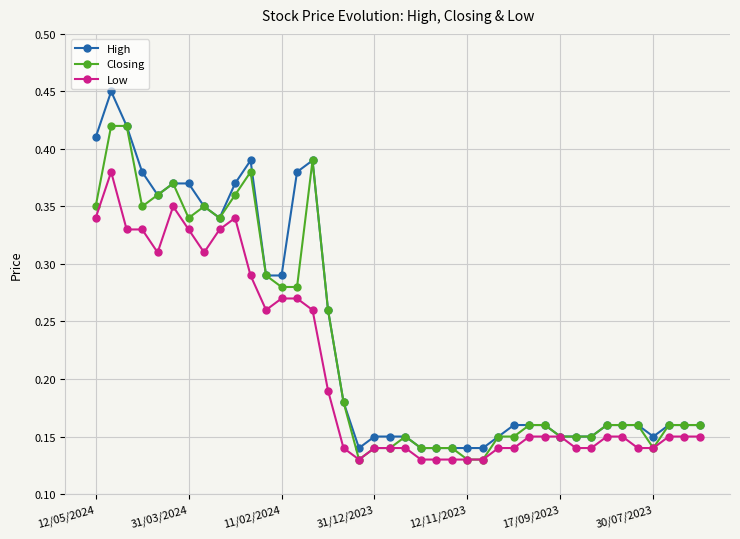

How many High values are between 0 and 1?

40